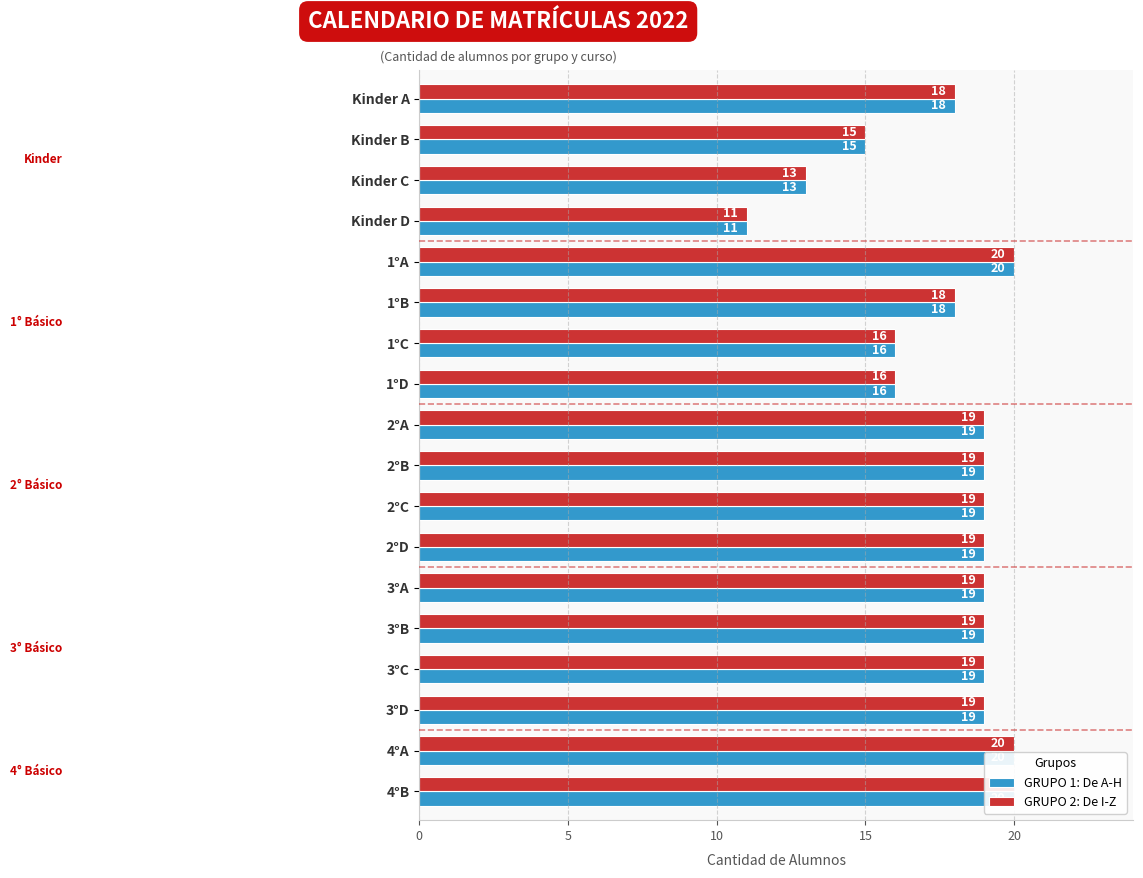

How many data points in GRUPO 2: De I-Z are above 19?

3